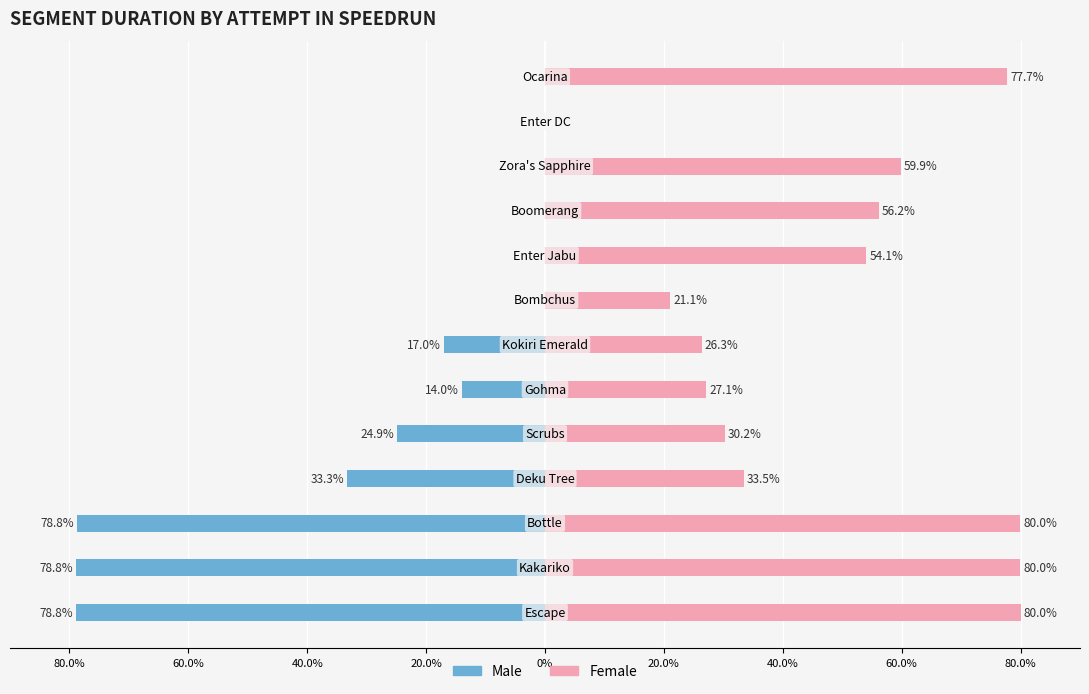

What is the maximum value shown in the chart?

80.0